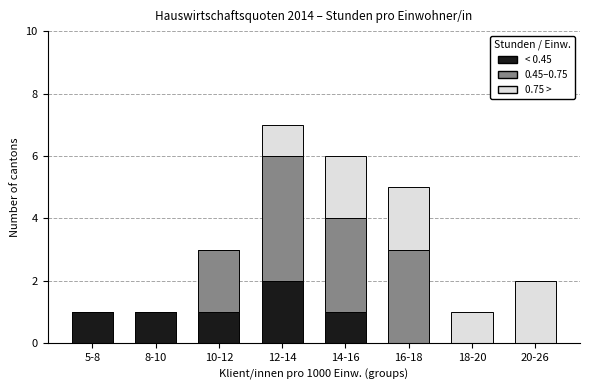

Reading left to right, what are the values for < 0.45?

5-8=1	8-10=1	10-12=1	12-14=2	14-16=1	16-18=0	18-20=0	20-26=0